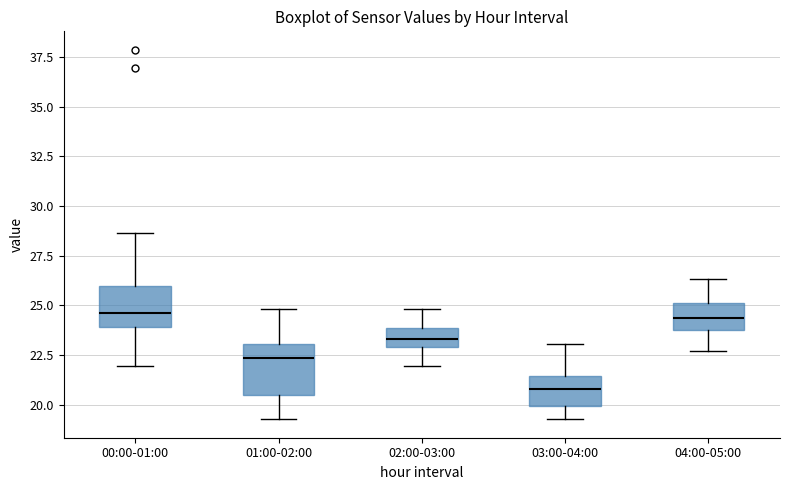

Where does the lower whisker of the box for 00:00-01:00 end on the y-axis? The values are not printed on the chart, so give them approximately, as read against the axis.

22.0